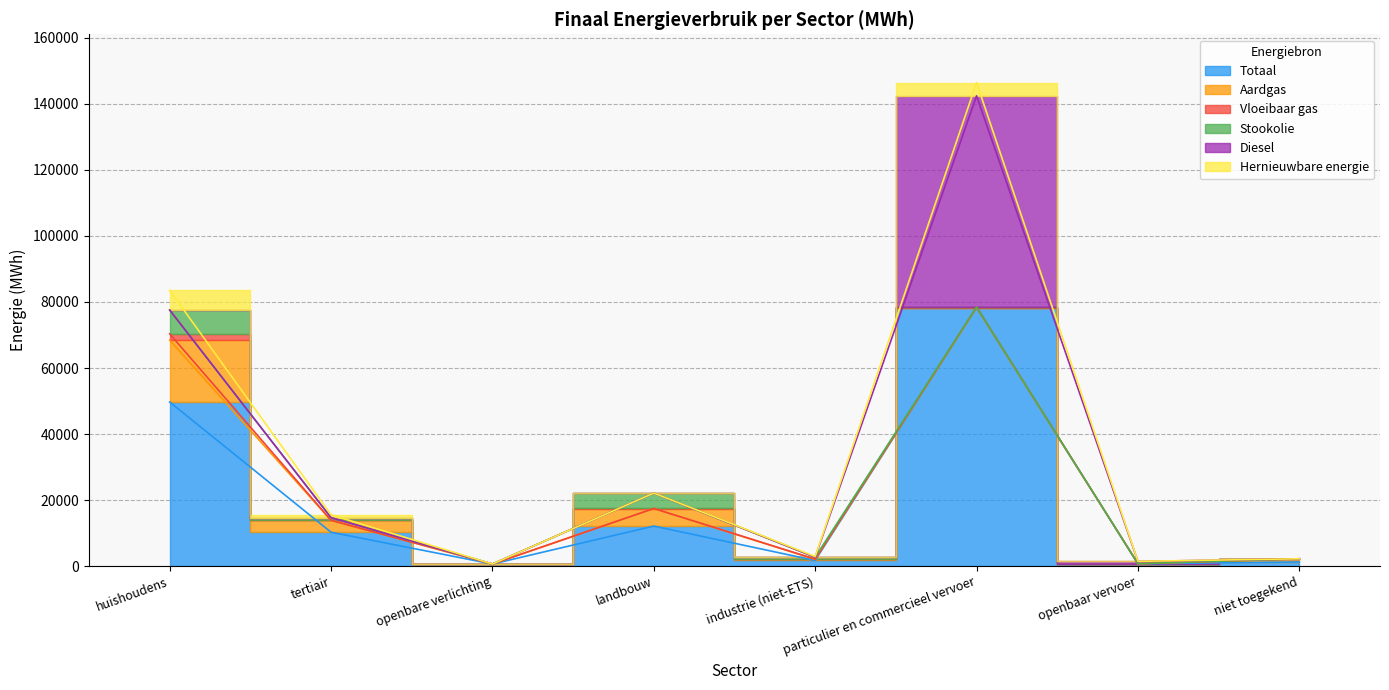

Reading right to left, what are all the values shown in this chart?

Totaal: niet toegekend=1247.6	openbaar vervoer=716.3	particulier en commercieel vervoer=78274.6	industrie (niet-ETS)=1696.2	landbouw=12122.5	openbare verlichting=619.4	tertiair=10253.5	huishoudens=49706.0
Aardgas: niet toegekend=964.0	openbaar vervoer=0.0	particulier en commercieel vervoer=26.4	industrie (niet-ETS)=337.6	landbouw=5307.7	openbare verlichting=0.0	tertiair=3571.1	huishoudens=18737.2
Vloeibaar gas: niet toegekend=0.0	openbaar vervoer=0.0	particulier en commercieel vervoer=183.3	industrie (niet-ETS)=66.3	landbouw=17.1	openbare verlichting=0.0	tertiair=50.7	huishoudens=1907.0
Stookolie: niet toegekend=0.0	openbaar vervoer=0.0	particulier en commercieel vervoer=0.0	industrie (niet-ETS)=586.1	landbouw=4673.4	openbare verlichting=0.0	tertiair=790.6	huishoudens=7217.6
Diesel: niet toegekend=0.0	openbaar vervoer=677.7	particulier en commercieel vervoer=63959.1	industrie (niet-ETS)=0.0	landbouw=0.0	openbare verlichting=0.0	tertiair=0.0	huishoudens=0.0
Hernieuwbare energie: niet toegekend=0.0	openbaar vervoer=38.6	particulier en commercieel vervoer=4010.3	industrie (niet-ETS)=195.8	landbouw=0.0	openbare verlichting=0.0	tertiair=866.7	huishoudens=5955.8